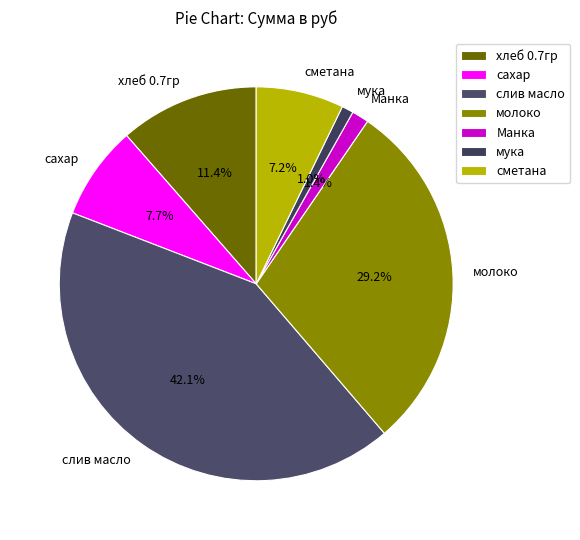

Approximately how many times larger is the value at мука compared to хлеб 0.7гр?

0.1